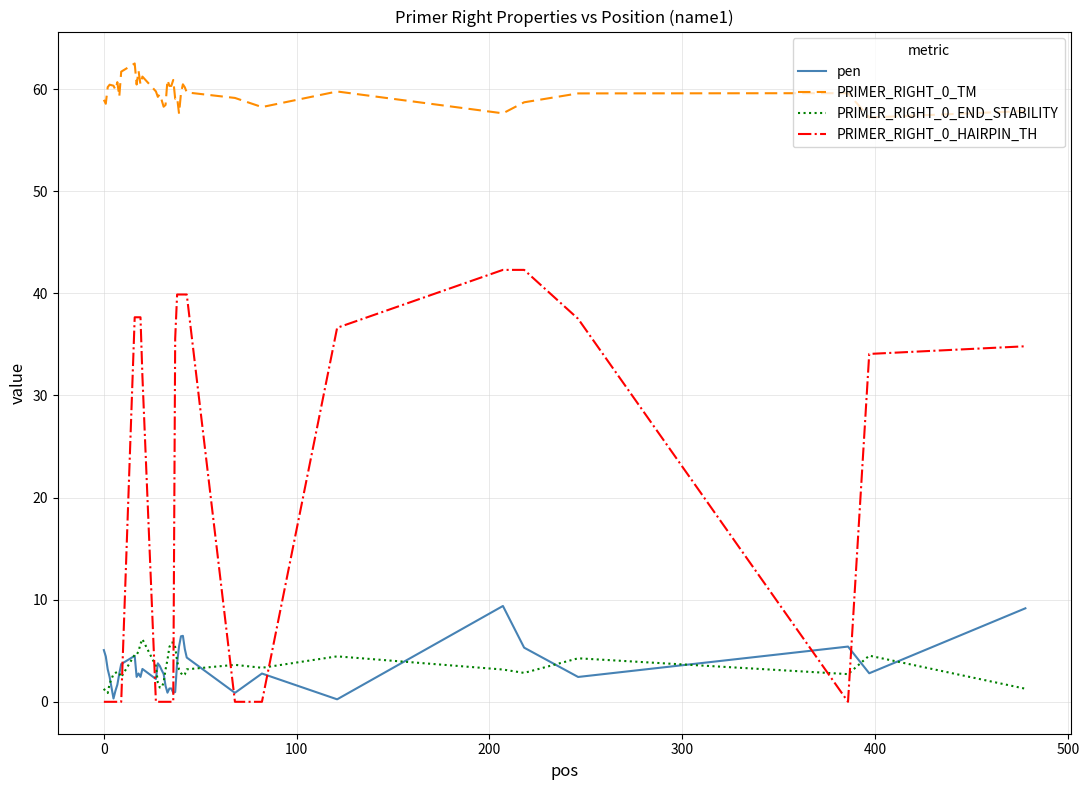

Which series has the largest total across all categories?

PRIMER_RIGHT_0_TM